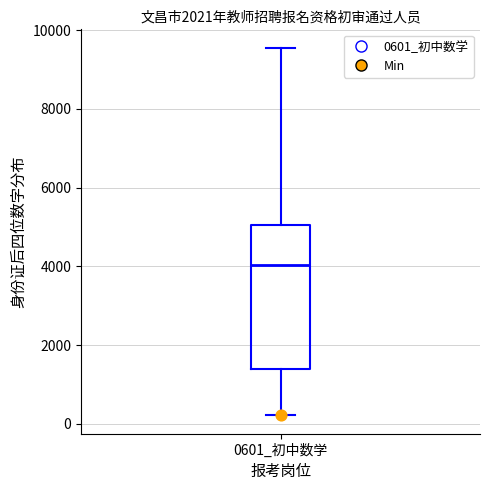

Read this box plot against the y-axis: the position of the median line, the range covered by the box, and the ends of both whiskers. The values are not printed on the chart, so give them approximately, as read against the axis.

median 4000, box 1400 to 5000, whiskers 200 to 9600